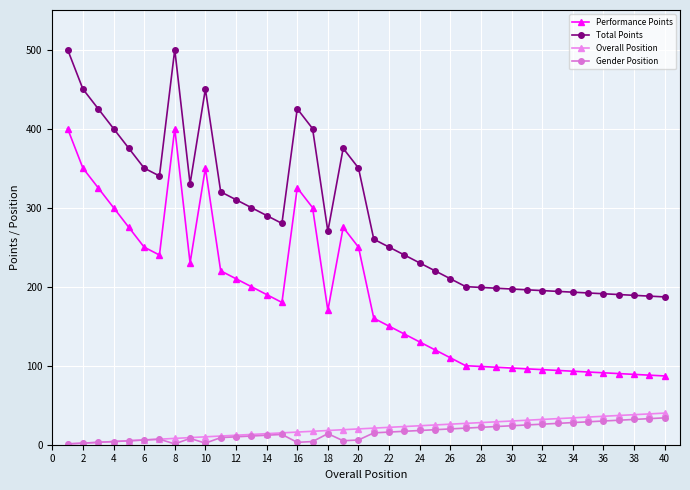

True or false: Performance Points has more than 2 interior local peaks.

True